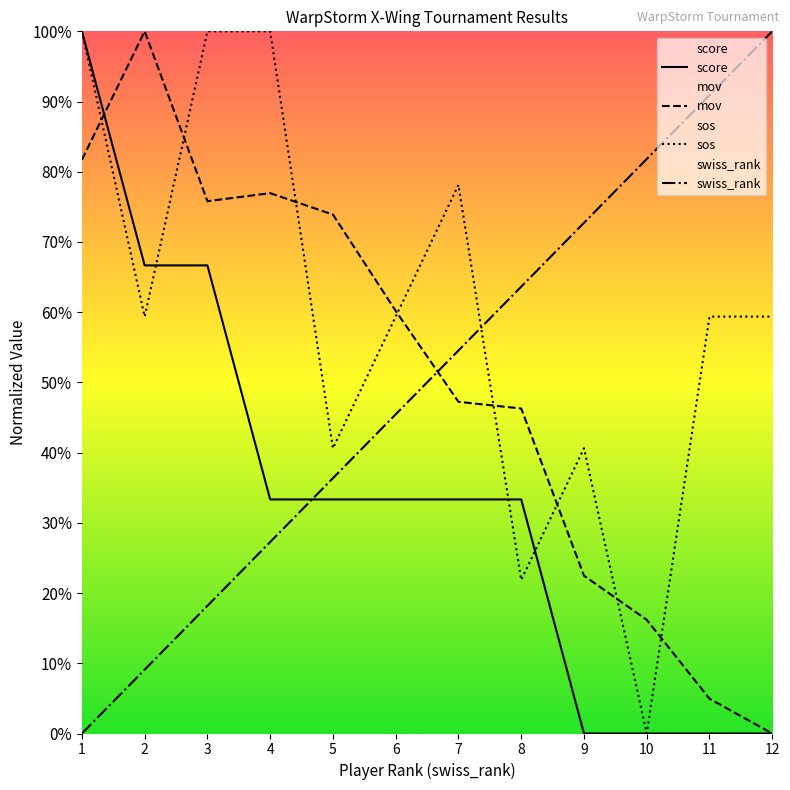

Which series has the largest total across all categories?

sos